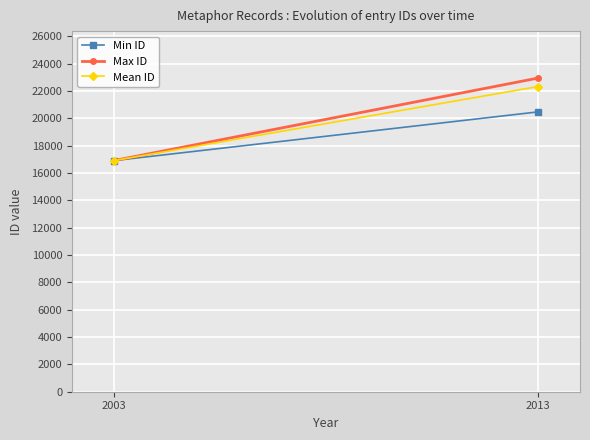

What is the difference between the maximum and minimum values in the Min ID series?

3557.0